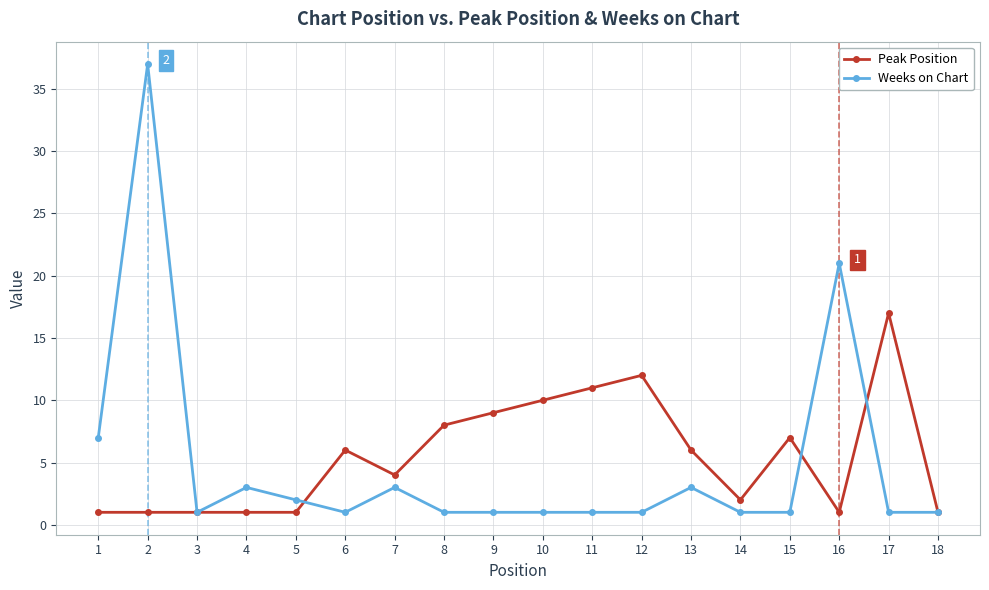

Between 10 and 18, which series saw the biggest shift?

Peak Position